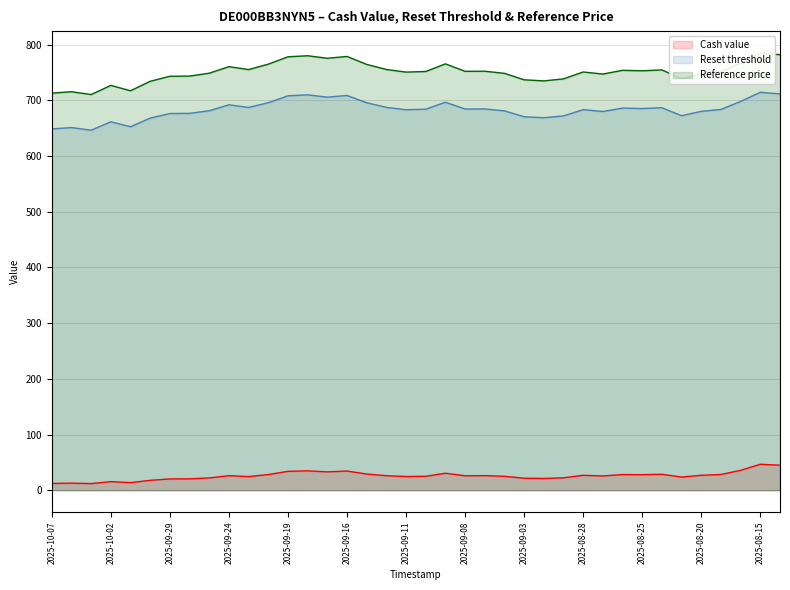

What is the total value across all series at 2025-10-07?

1374.2